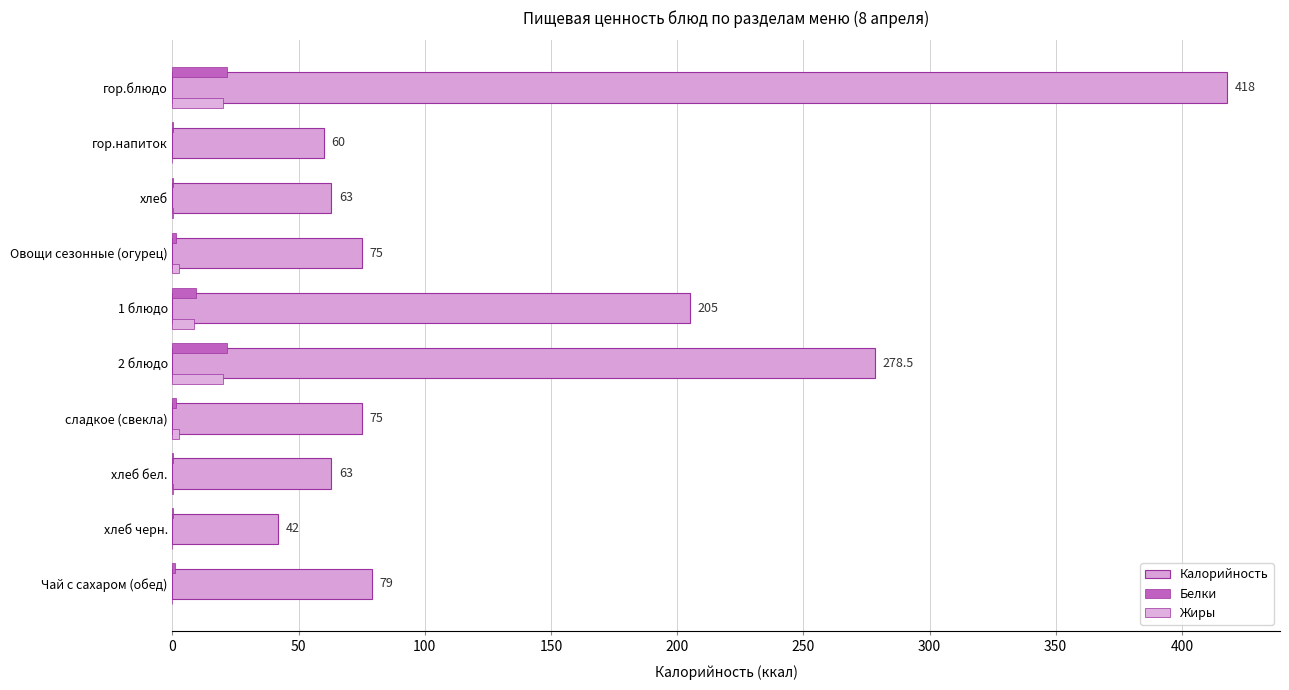

What is the difference between the second highest and minimum values in the Белки series?

21.2